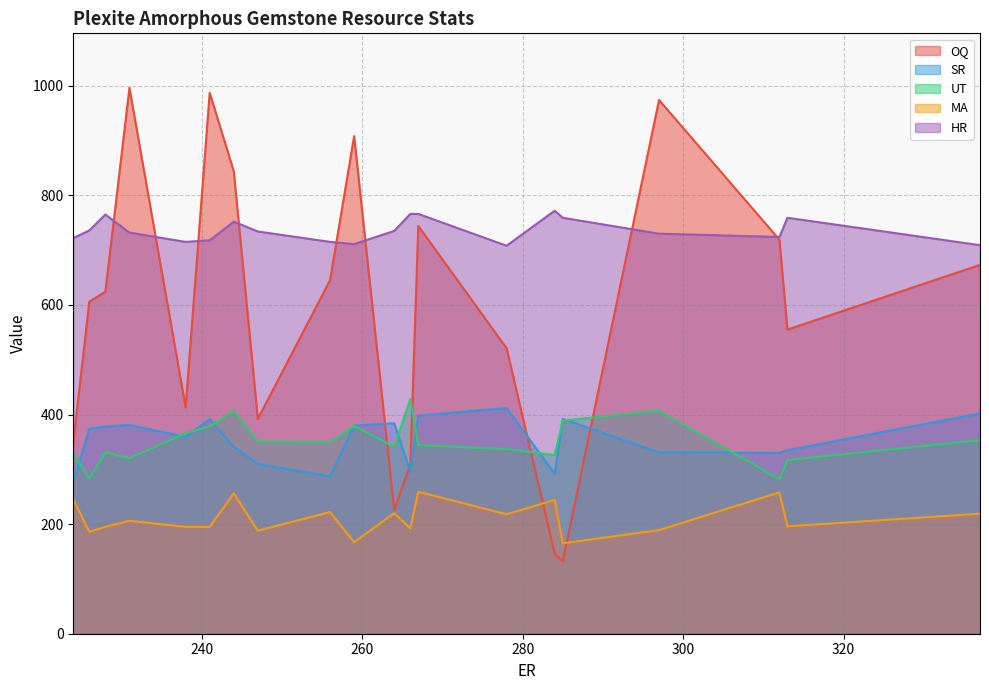

What is the greatest value displayed?

996